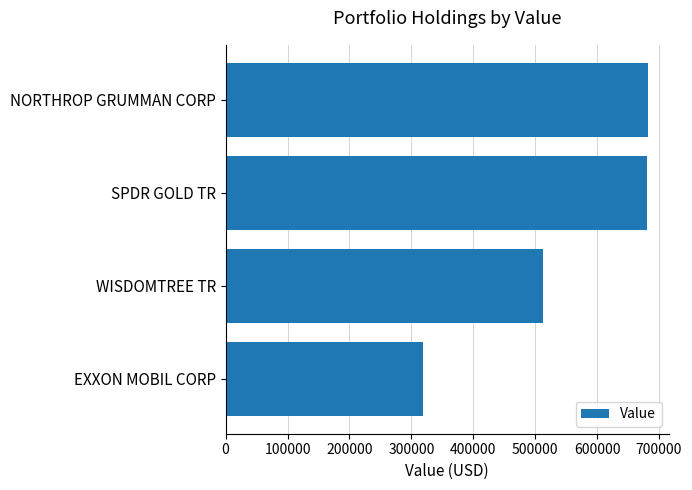

Which label corresponds to the smallest value in the chart?

EXXON MOBIL CORP